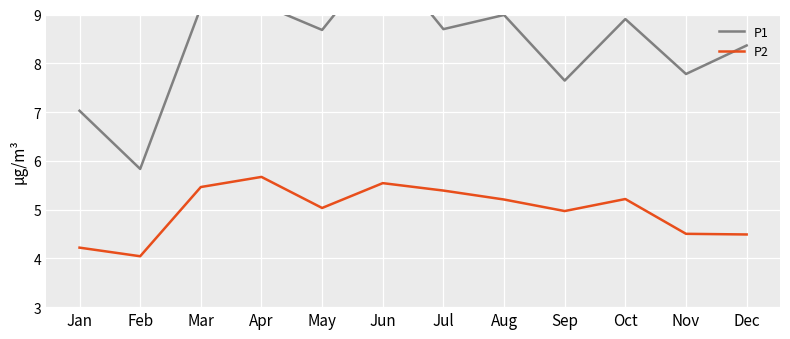

What is the sum of the P1 values at May and Mar?

17.8